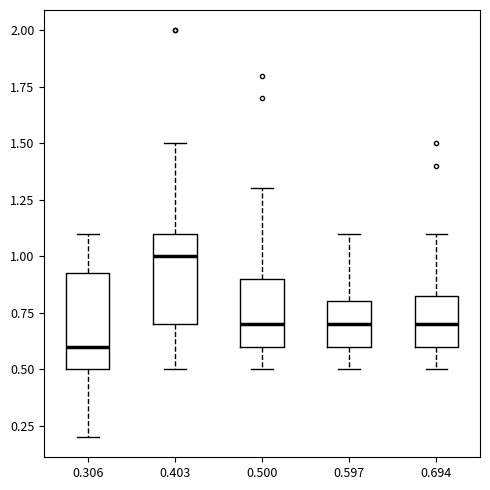

Which box's median line is the lowest?

0.306